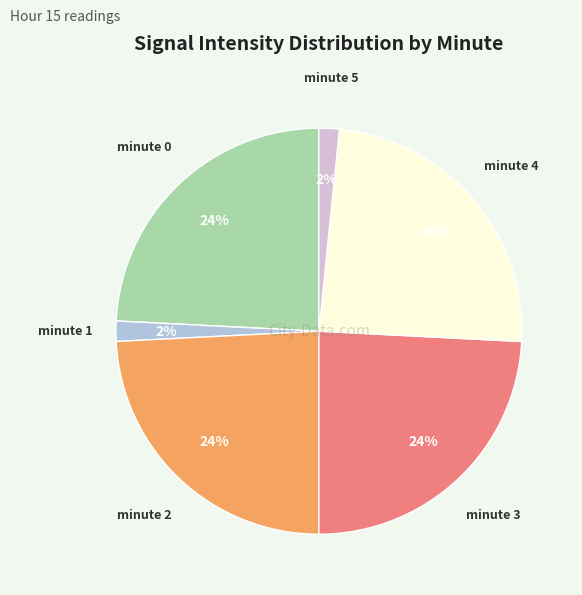

To the nearest percent, what is the average slice percentage?

17%